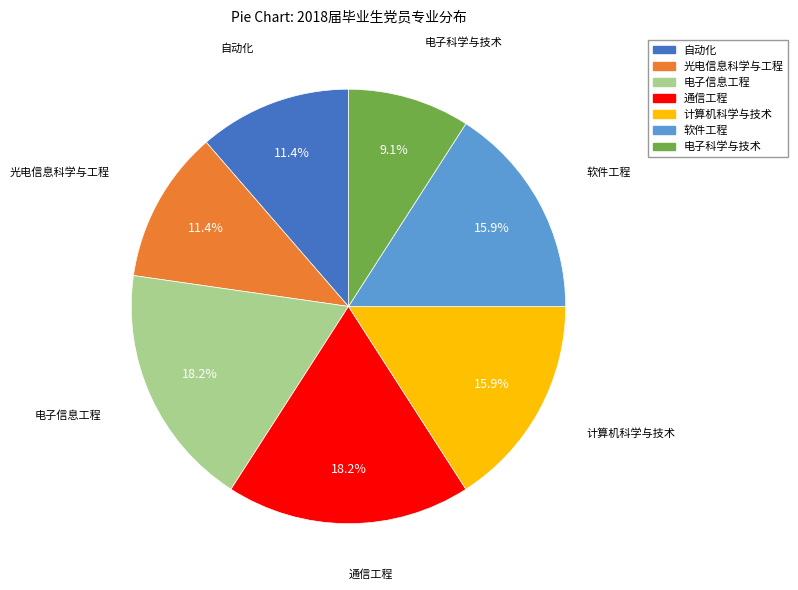

Which slice is the smallest?

电子科学与技术